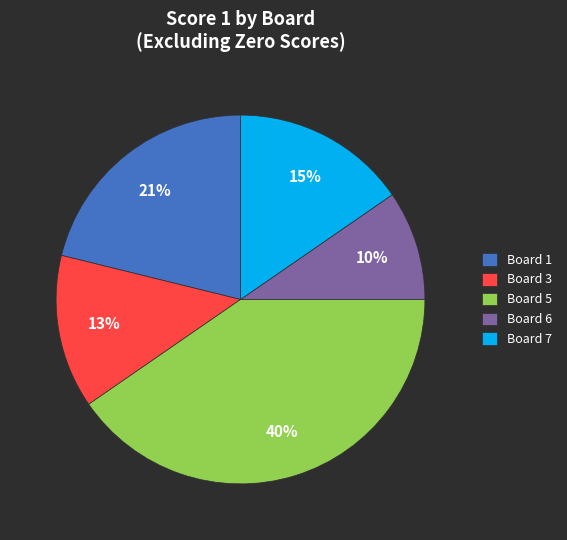

To the nearest percent, what is the difference between the Board 3 and Board 1 slice percentages?

8%